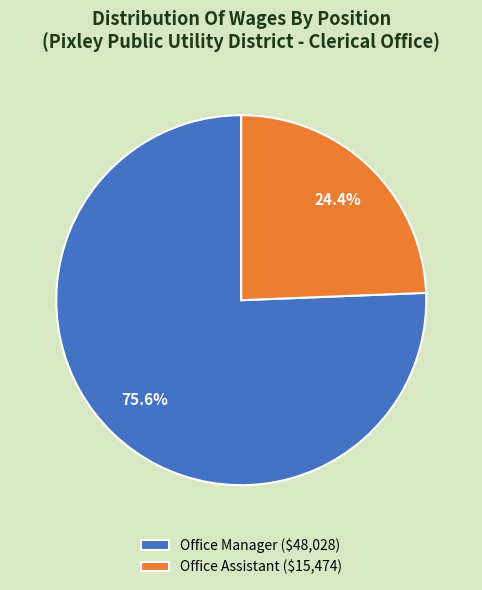

To the nearest percent, what is the difference between the largest and smallest slice percentages?

51%